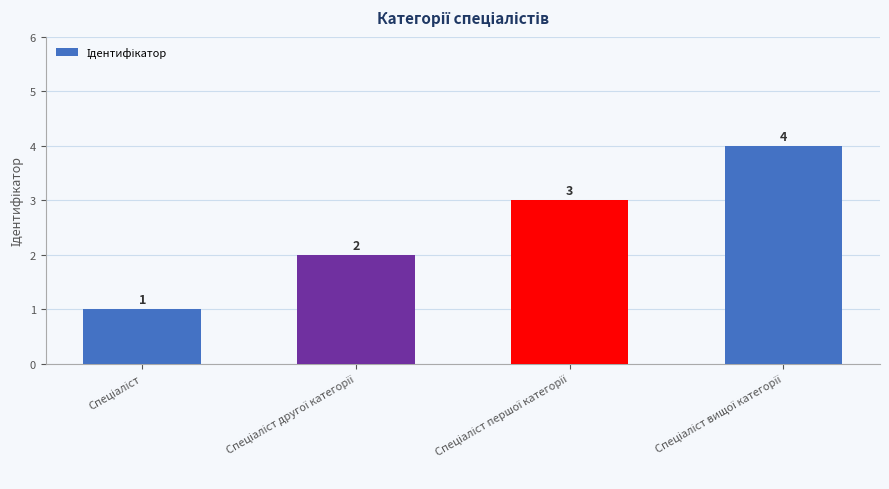

What is the sum of all values?

10